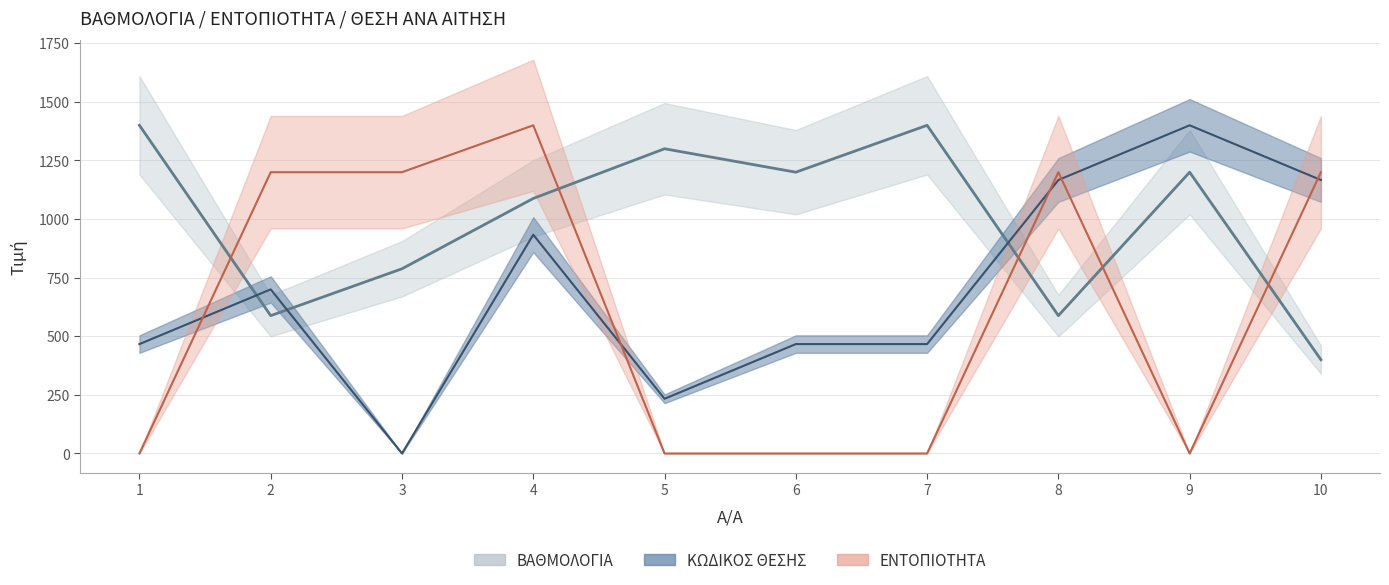

What is the average value of the ΕΝΤΟΠΙΟΤΗΤΑ series?

620.0